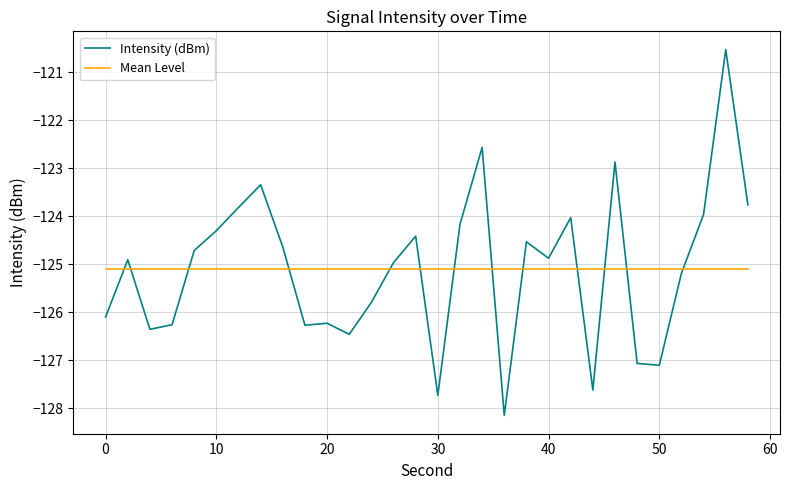

Which series ends up on top after the final intersection of Intensity (dBm) and Mean Level?

Intensity (dBm)